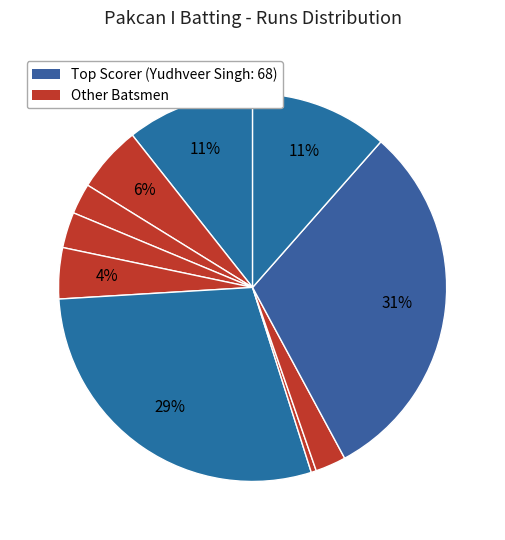

How many segments does this pie chart have?

10